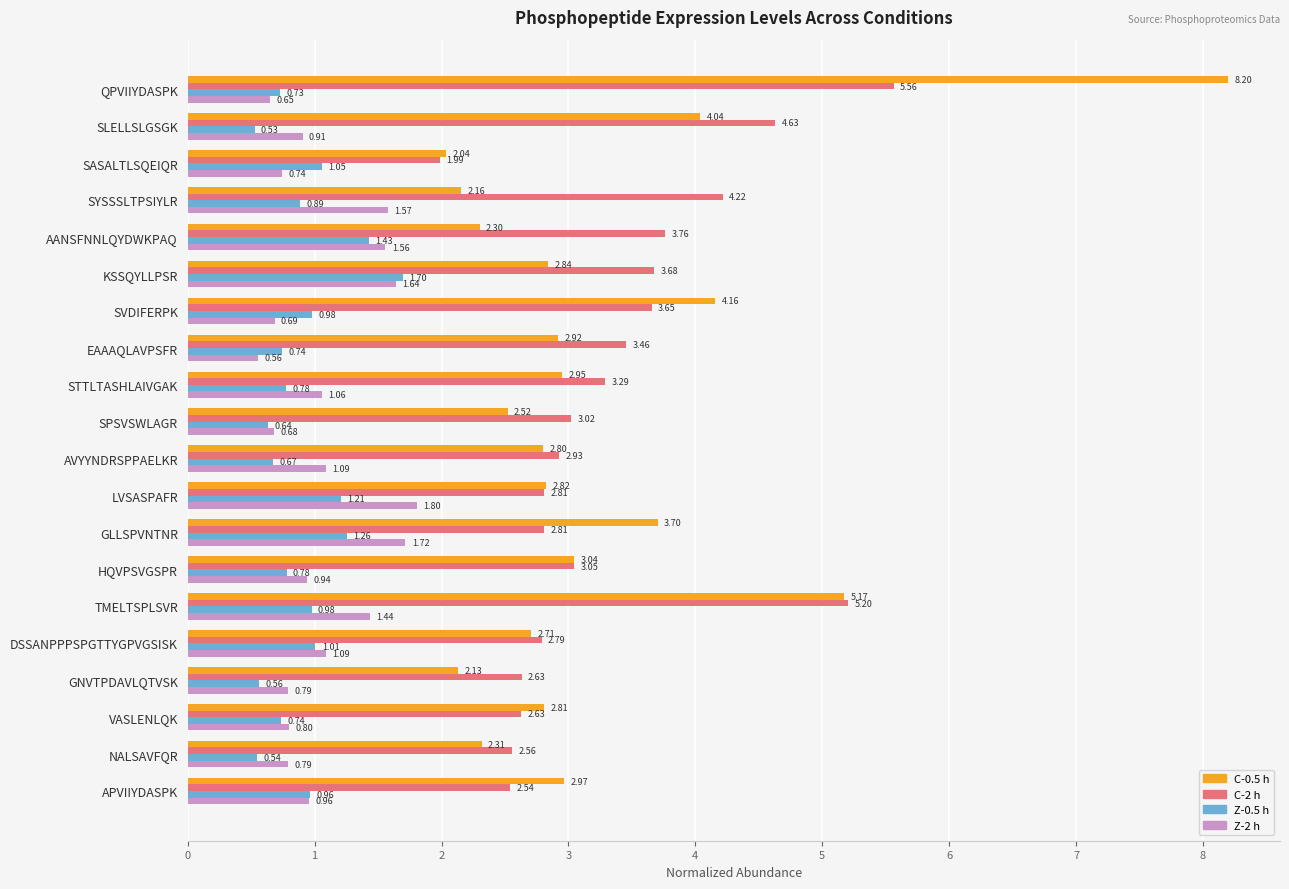

What is the difference between the maximum and second lowest values in the Z-0.5 h series?

1.2